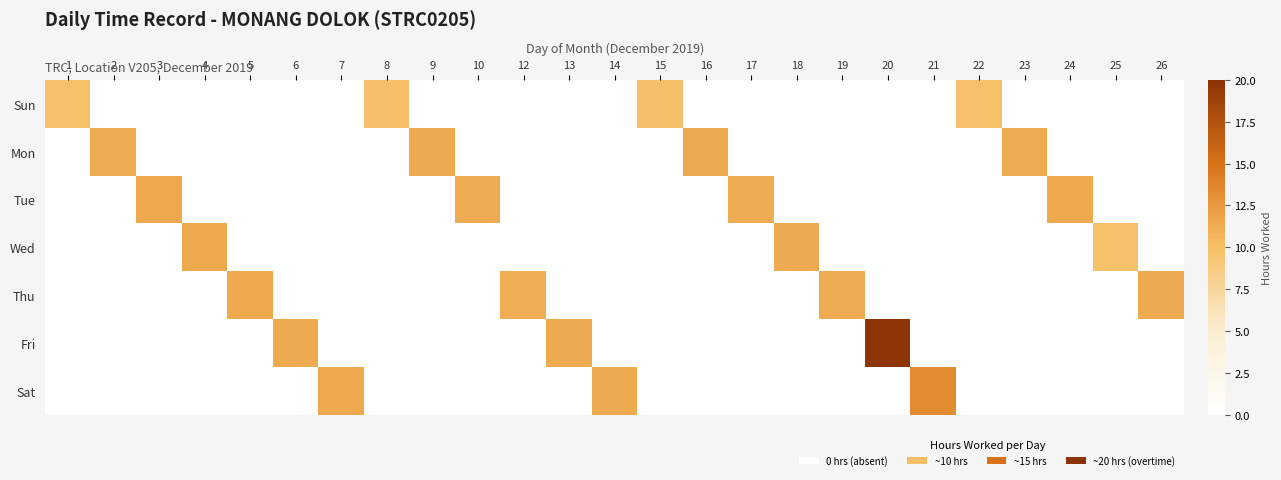

Rank the series at 21 from highest to lowest value.

Sat, Sun, Mon, Tue, Wed, Thu, Fri